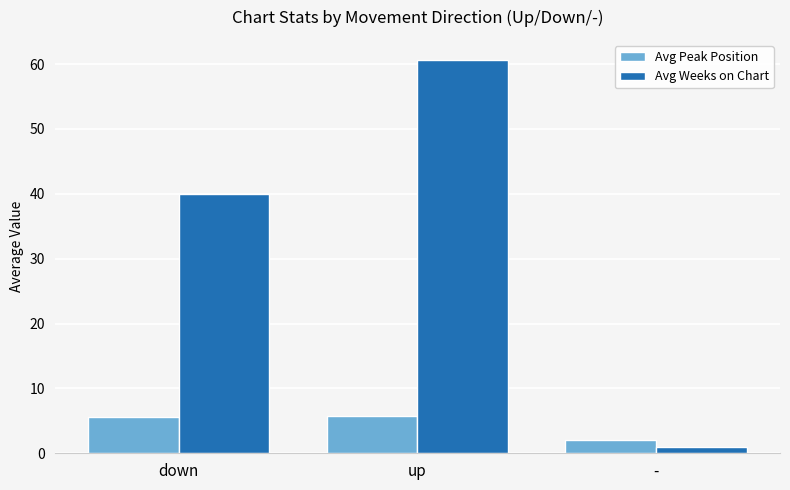

What is the sum of the Avg Weeks on Chart values at up and -?

61.7